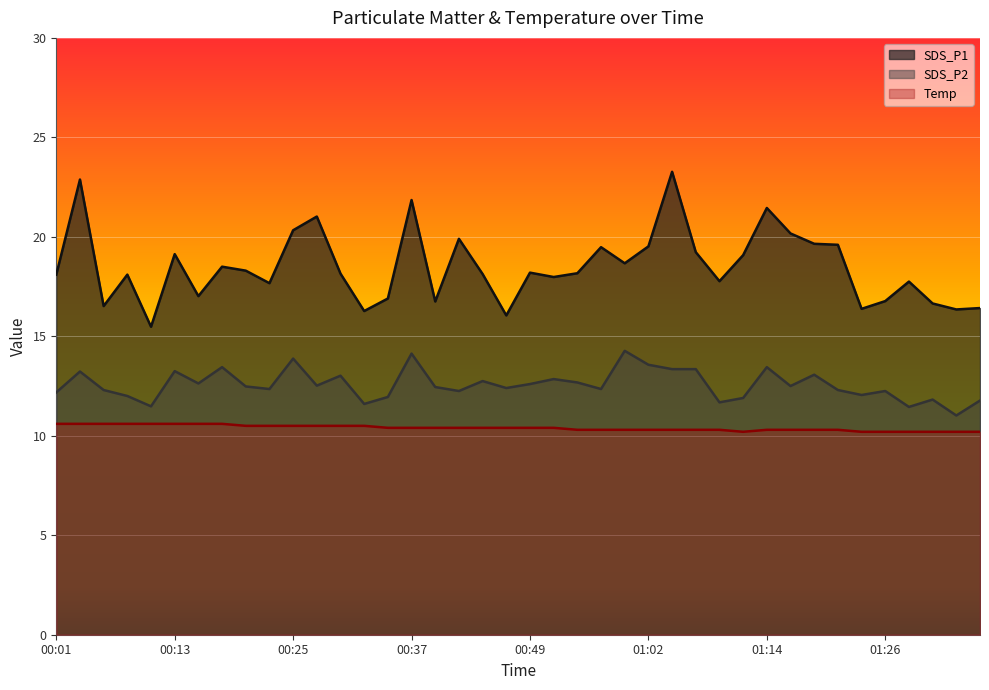

What is the sum of all SDS_P2 values?

502.6